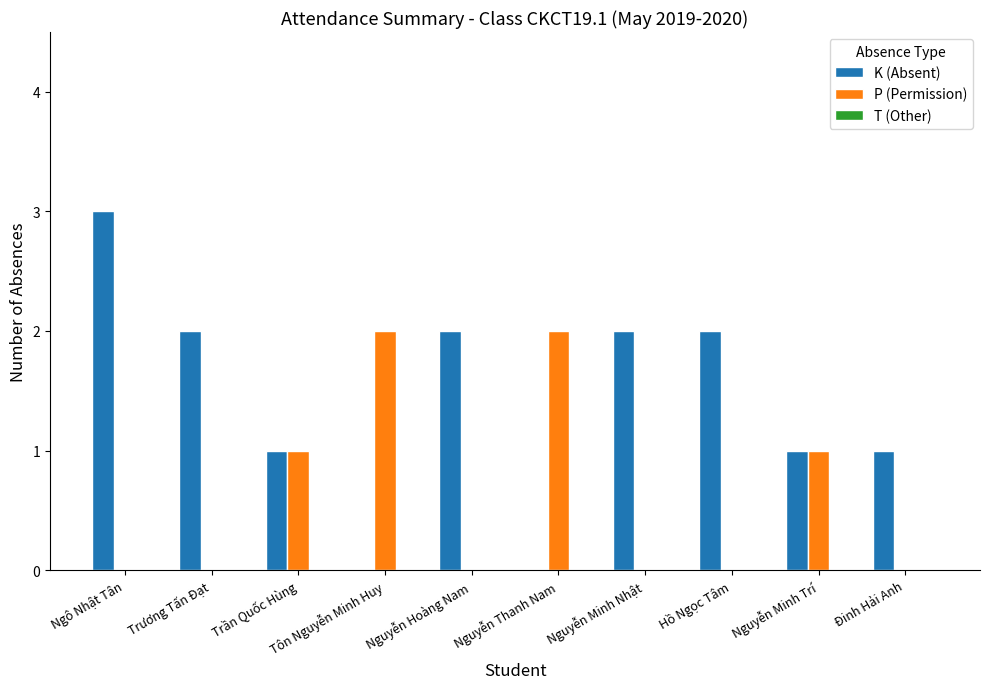

What is the sum of all K (Absent) values?

14